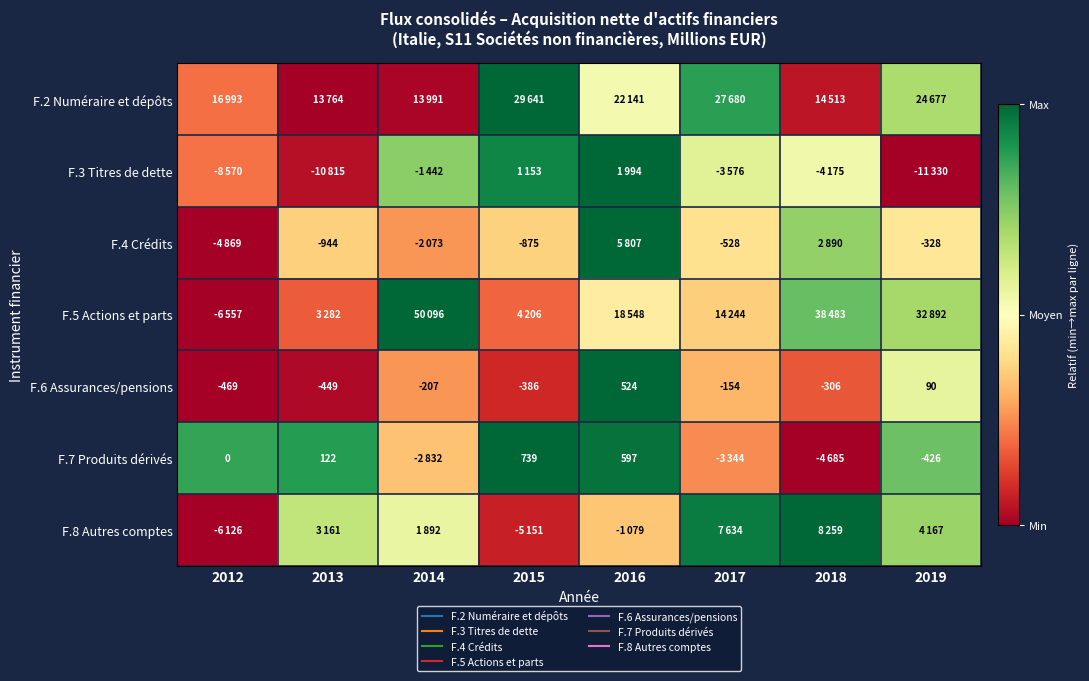

Is it true that F.5 Actions et parts equals 0.5 at 2014?

False